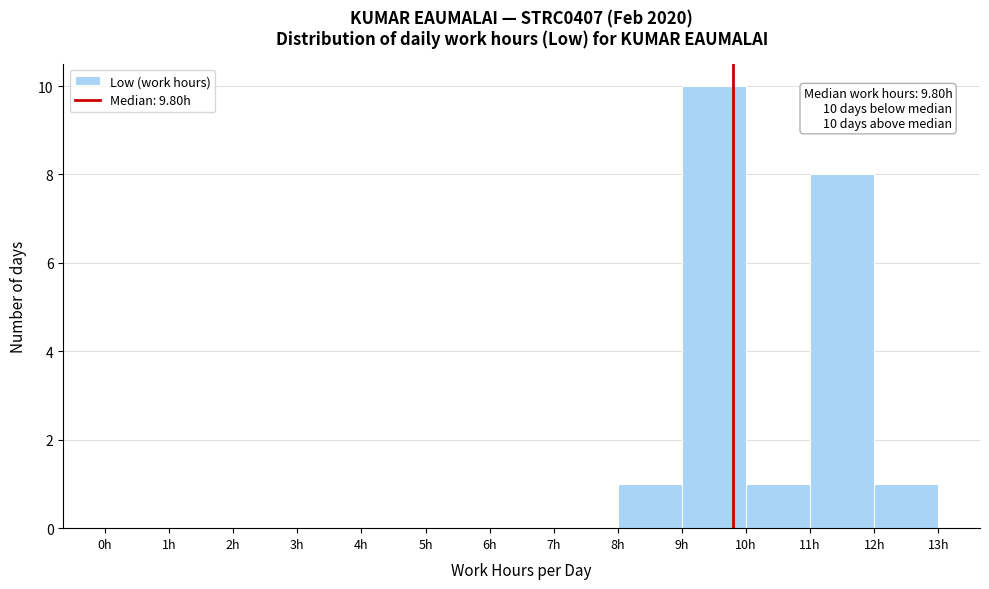

Which range on the x-axis has the tallest bar?

9 to 10